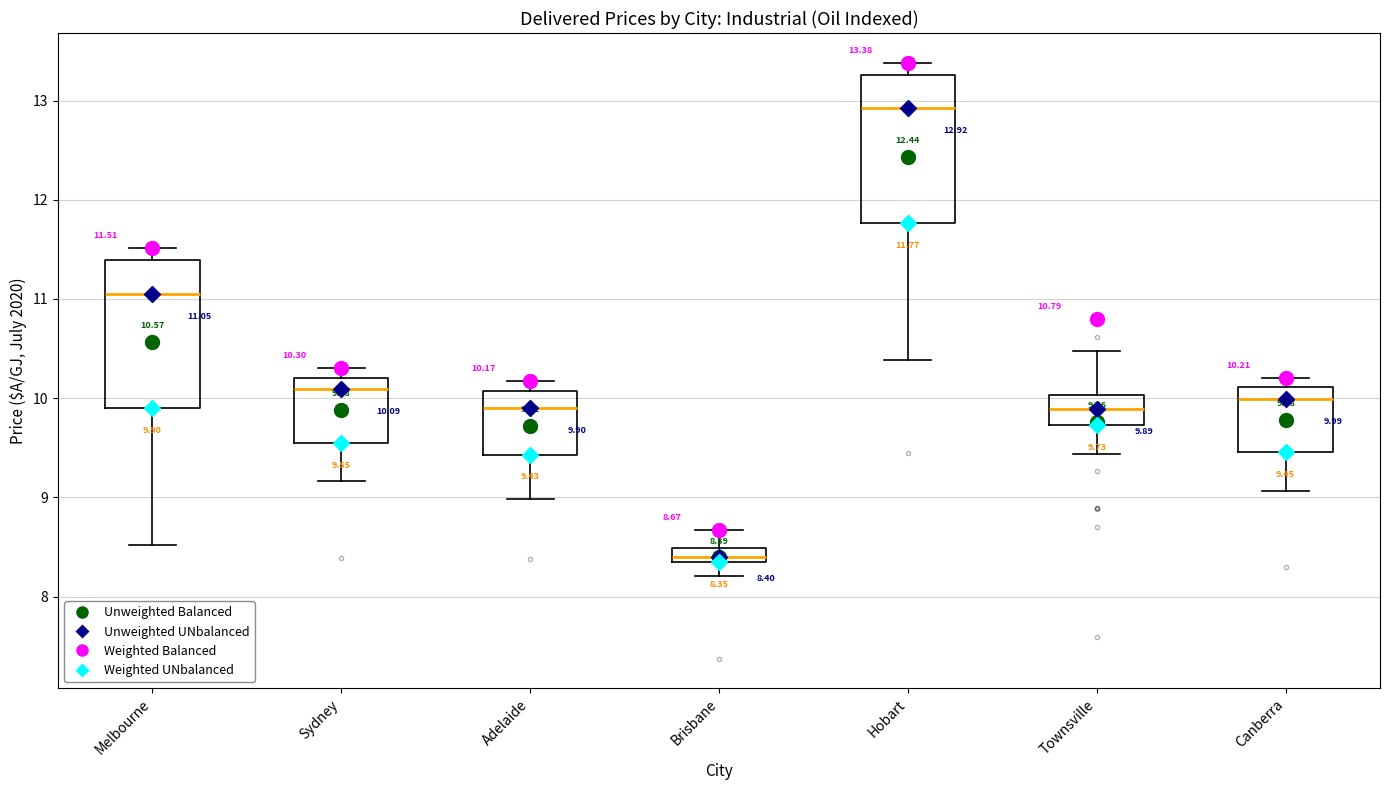

Which box has the highest median line?

Hobart